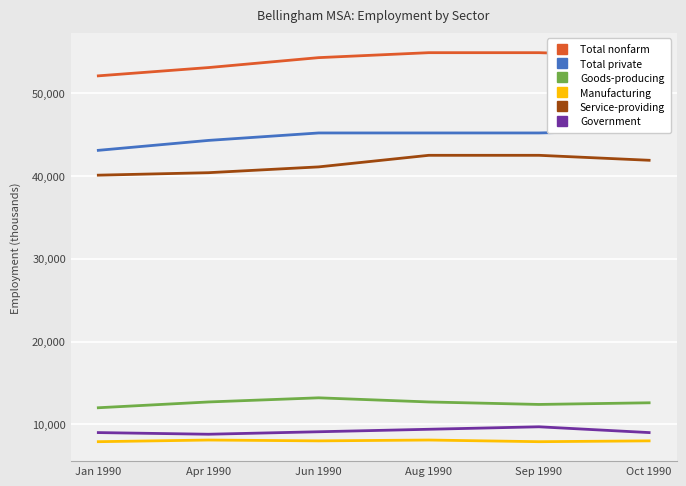

Which series changed the most between Jan 1990 and Apr 1990?

Total private